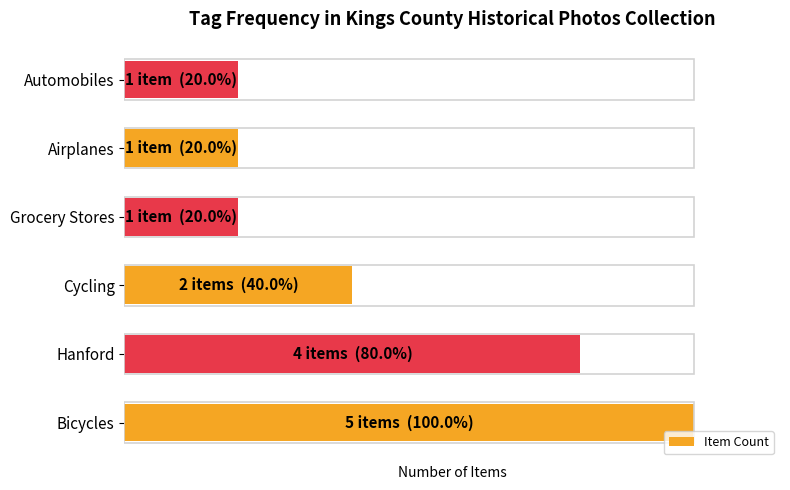

What is the minimum value shown in the chart?

20